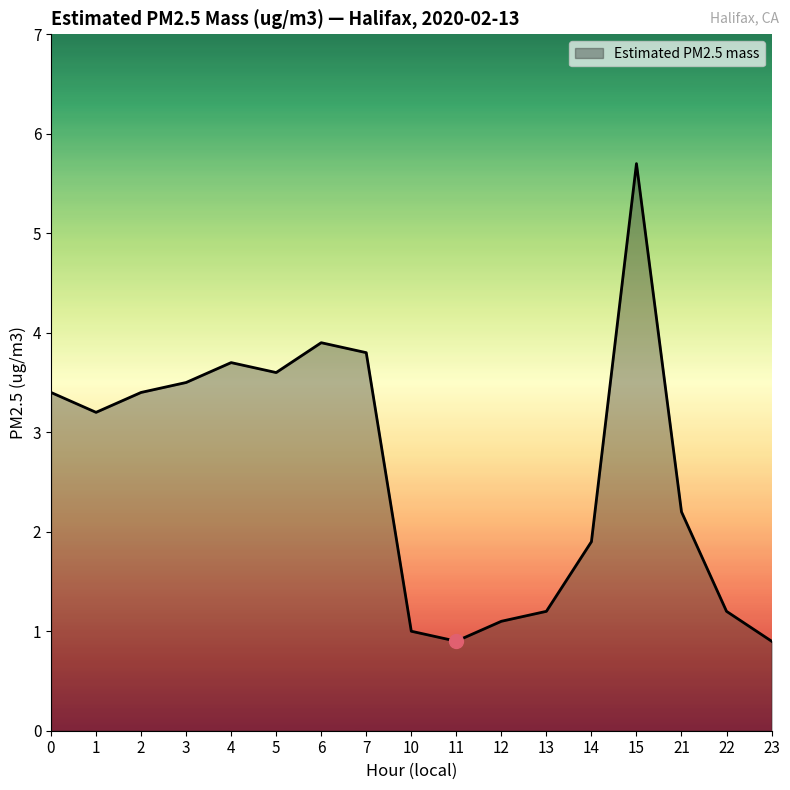

What is the difference between the values at 12 and 6?

2.8